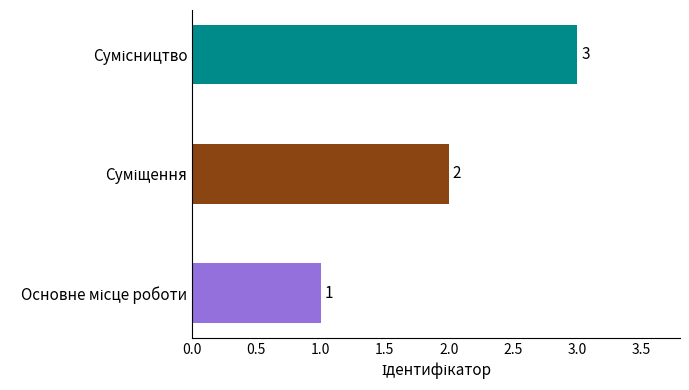

What is the maximum value shown in the chart?

3